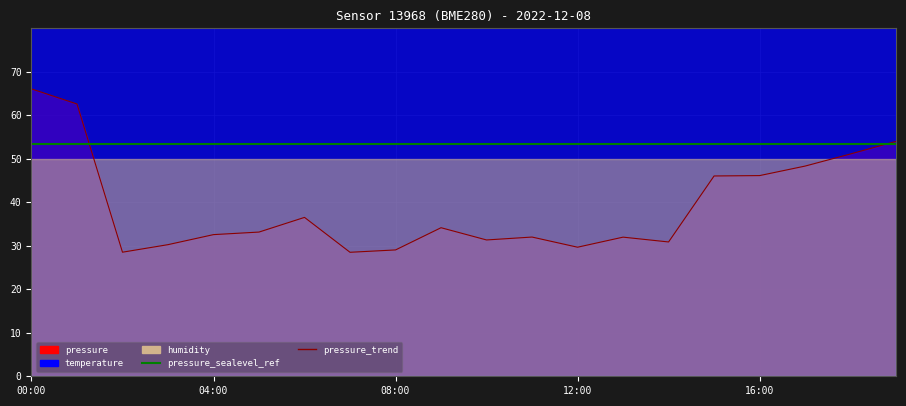

What is the label of the 14th point from the left?

13